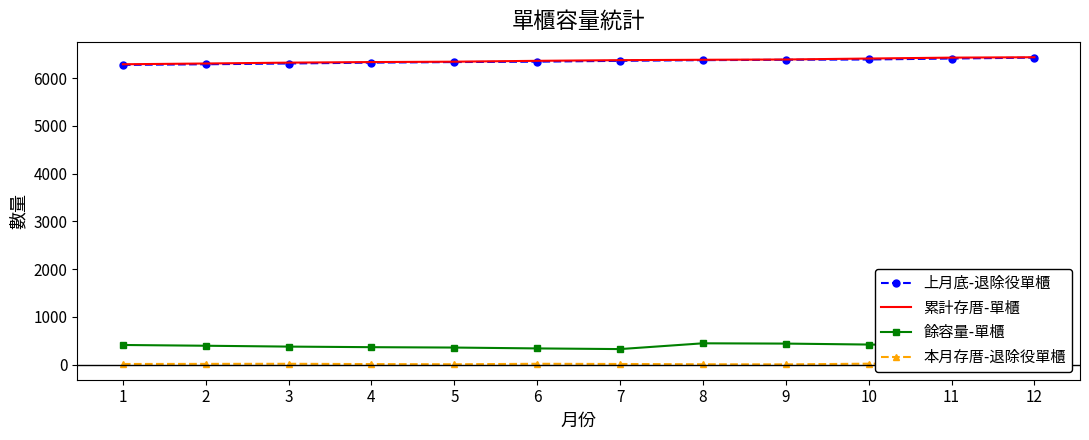

What is the sum of all 餘容量-單櫃 values?

4681